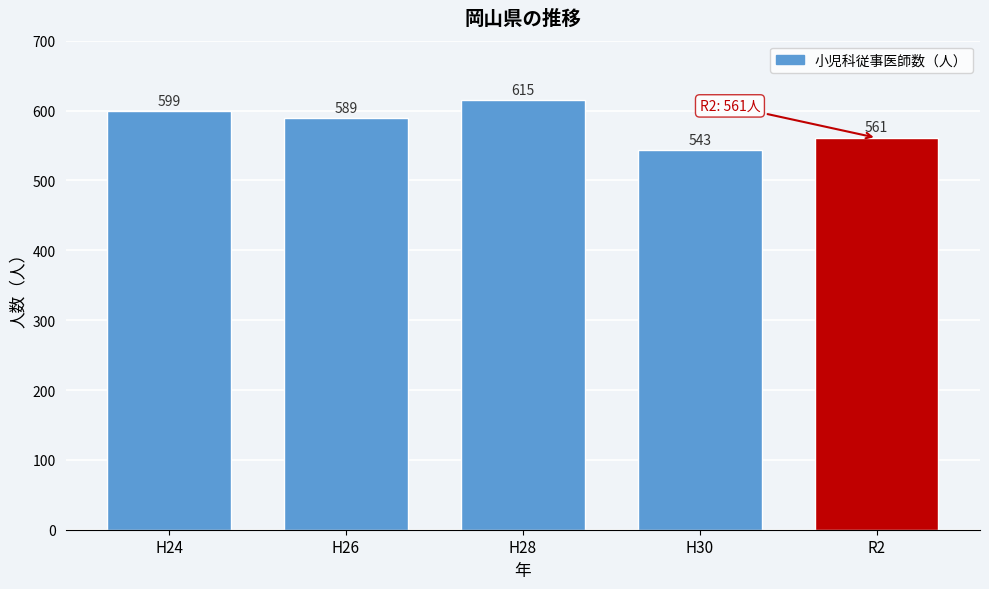

Reading left to right, transcribe all the data shown in this chart.

H24=599	H26=589	H28=615	H30=543	R2=561